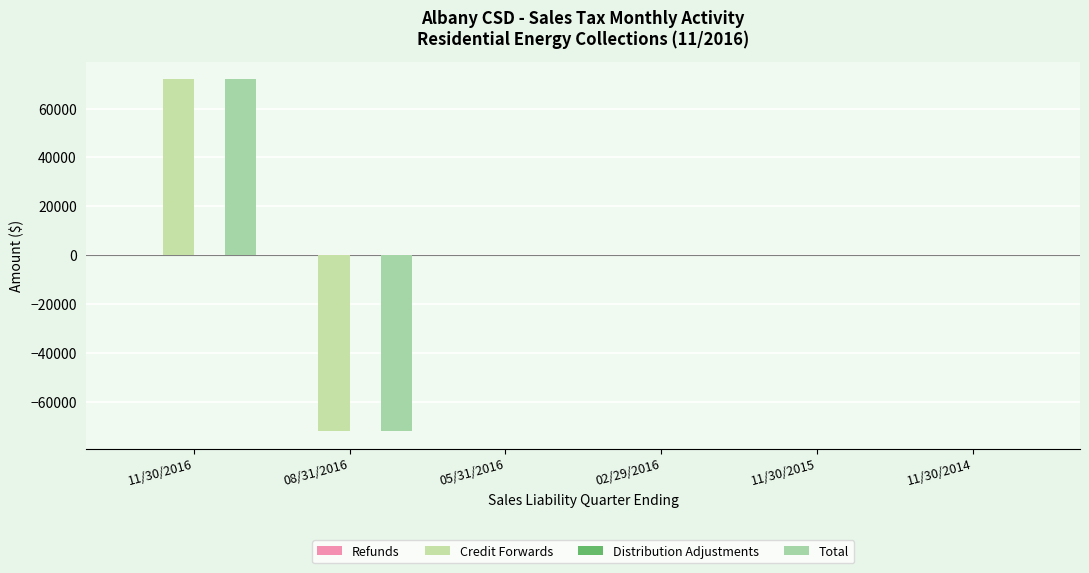

True or false: Refunds has a value of -111.0 at 11/30/2014.

False